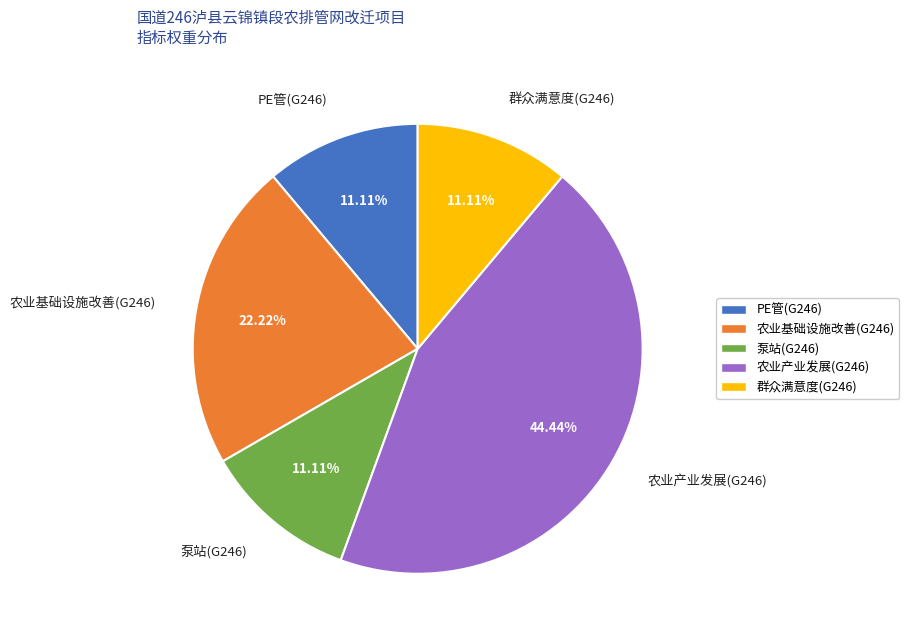

Which has a higher value, 群众满意度(G246) or 农业基础设施改善(G246)?

农业基础设施改善(G246)